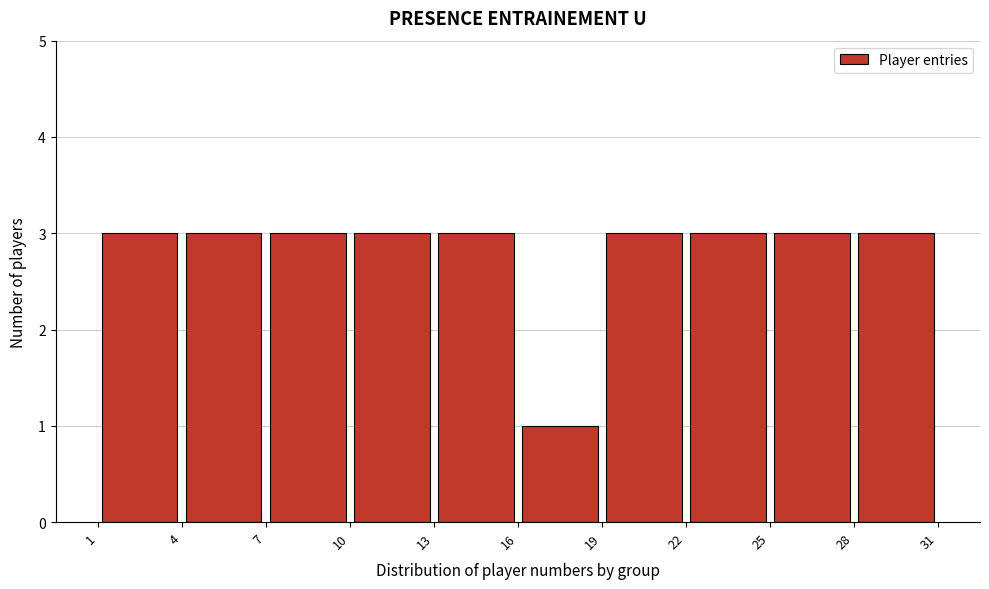

Reading left to right, transcribe this chart: for each bar, give the range it covers on the x-axis and its height. The values are not printed on the chart, so give them approximately, as read against the axis.

1 to 4: 3
4 to 7: 3
7 to 10: 3
10 to 13: 3
13 to 16: 3
16 to 19: 1
19 to 22: 3
22 to 25: 3
25 to 28: 3
28 to 31: 3